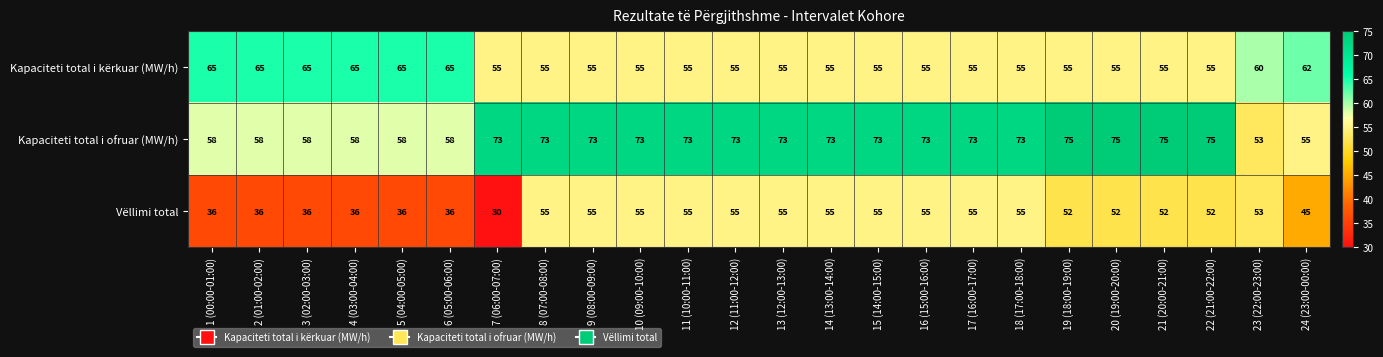

What is the smallest value displayed?

30